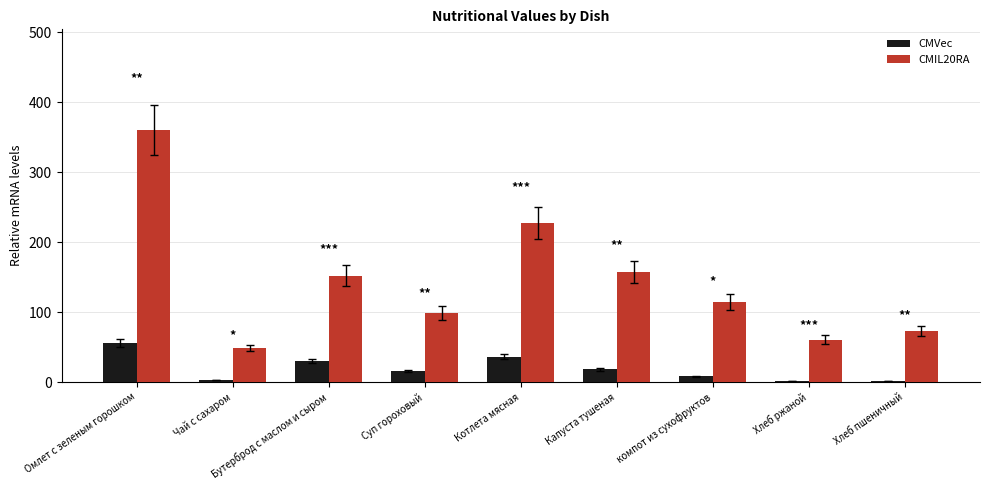

Does the chart contain stacked bars?

No